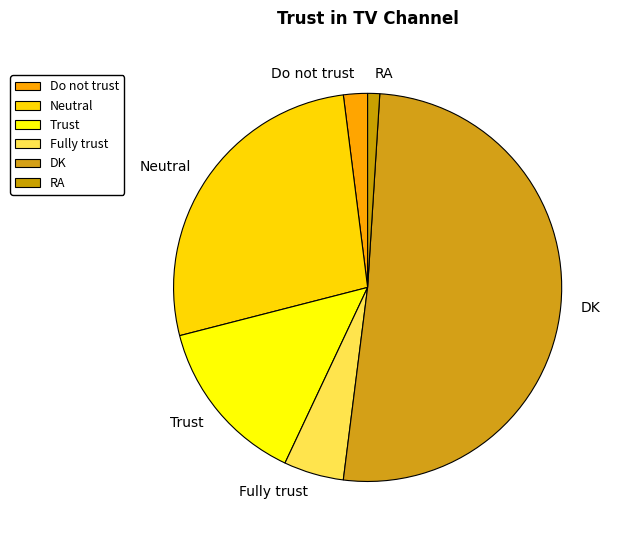

How many segments does this pie chart have?

6